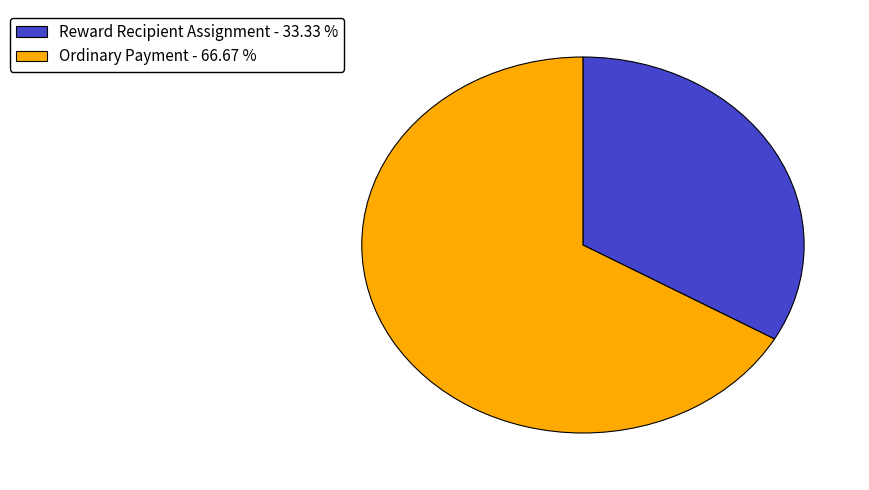

Is there any slice that represents more than half of the pie?

Yes